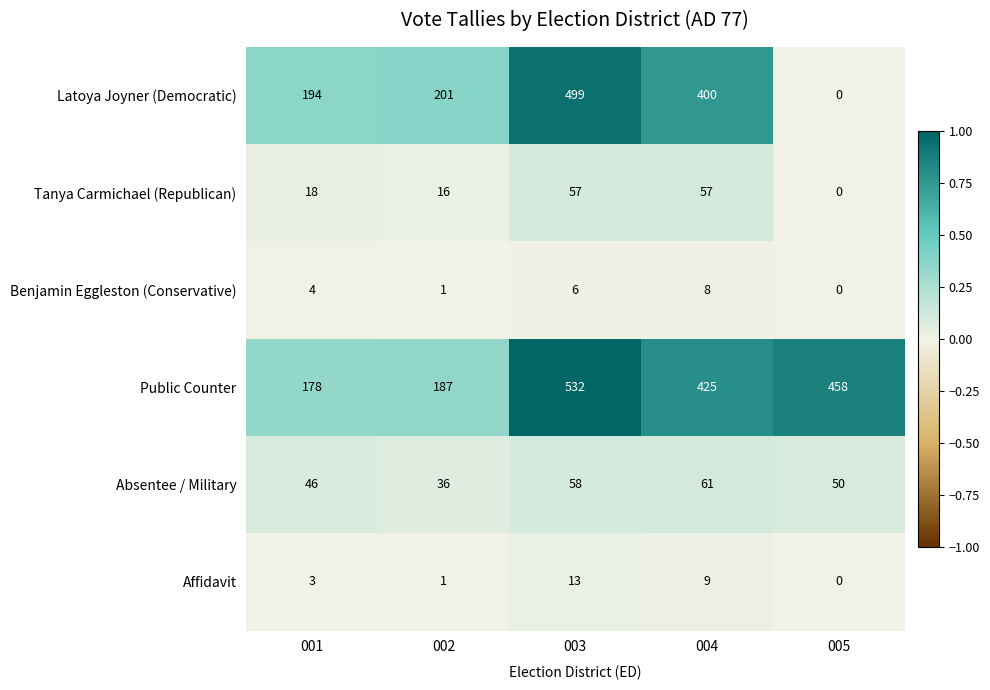

What is the difference between the maximum and minimum values in the Affidavit series?

13